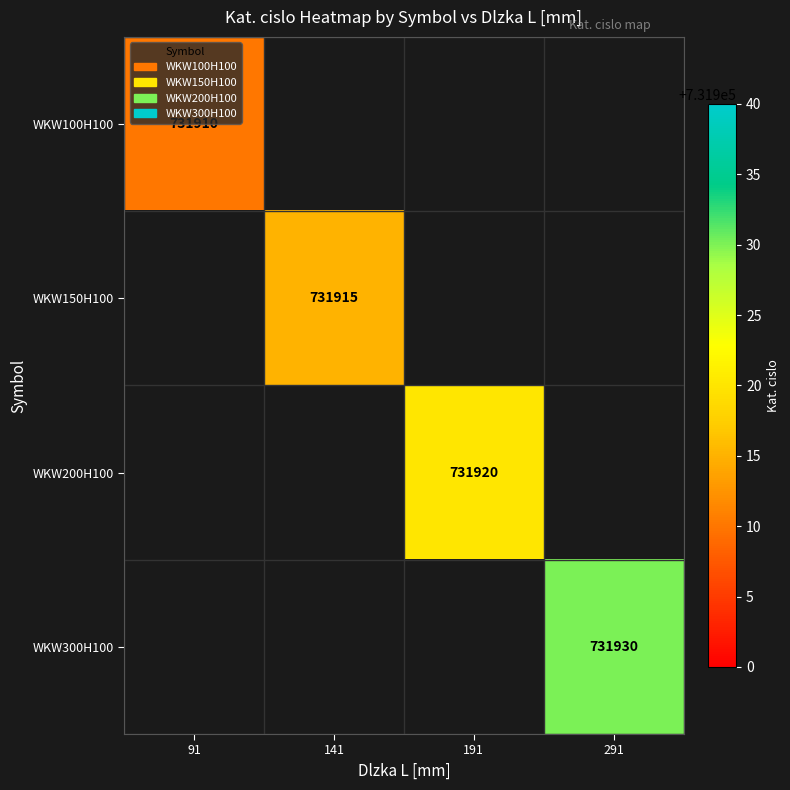

Is it true that WKW150H100 equals 731915 at 141?

True